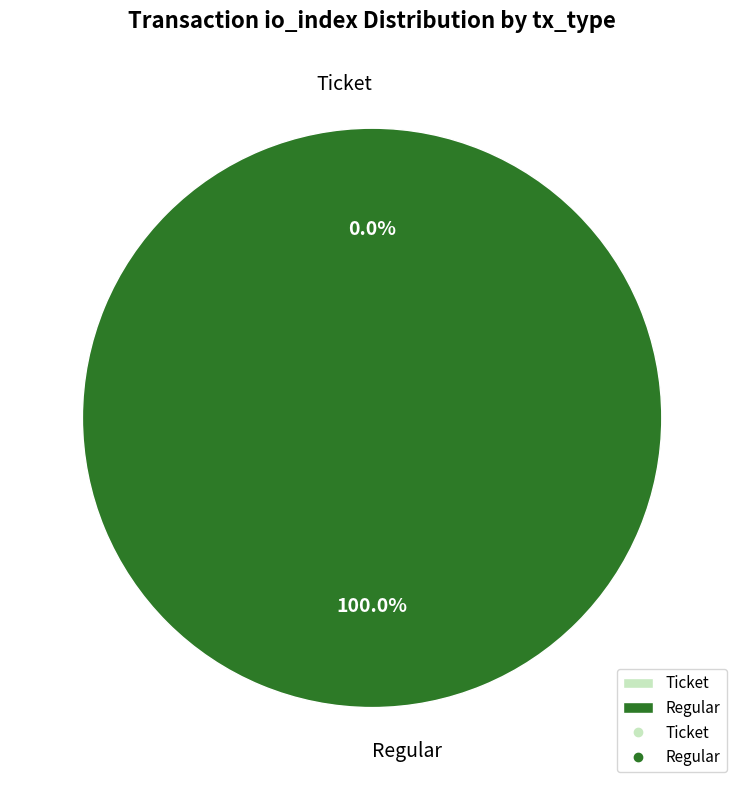

Which category has the biggest portion of the pie?

Regular